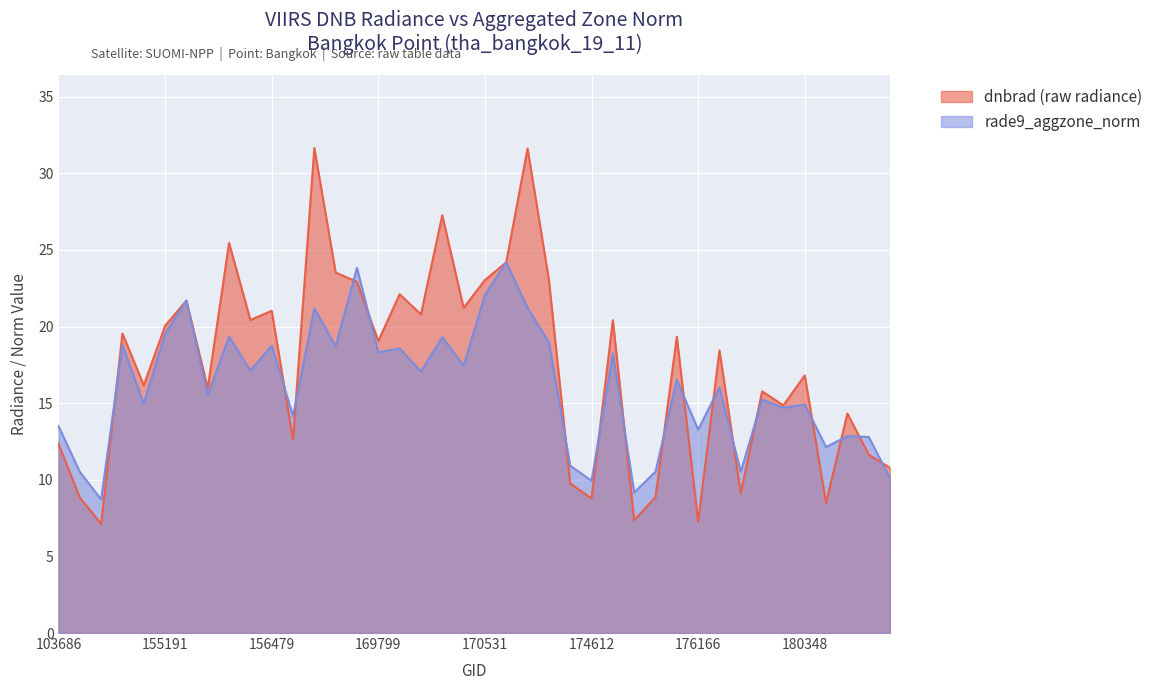

What are all the series names shown in the legend?

dnbrad (raw radiance), rade9_aggzone_norm